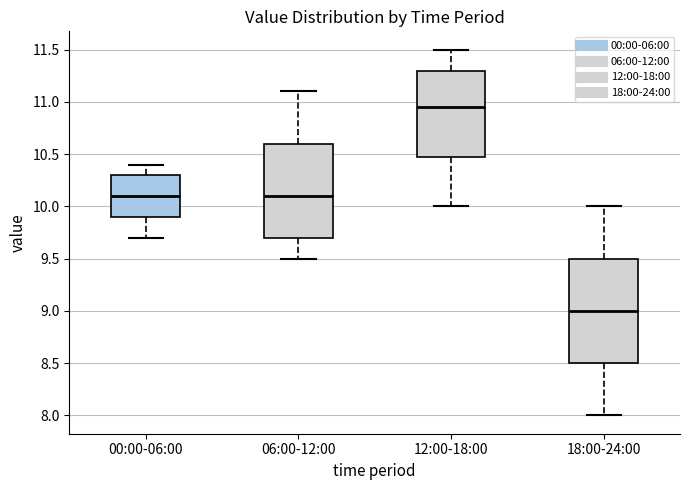

Comparing the boxes themselves (not the whiskers), which one is the tallest?

18:00-24:00